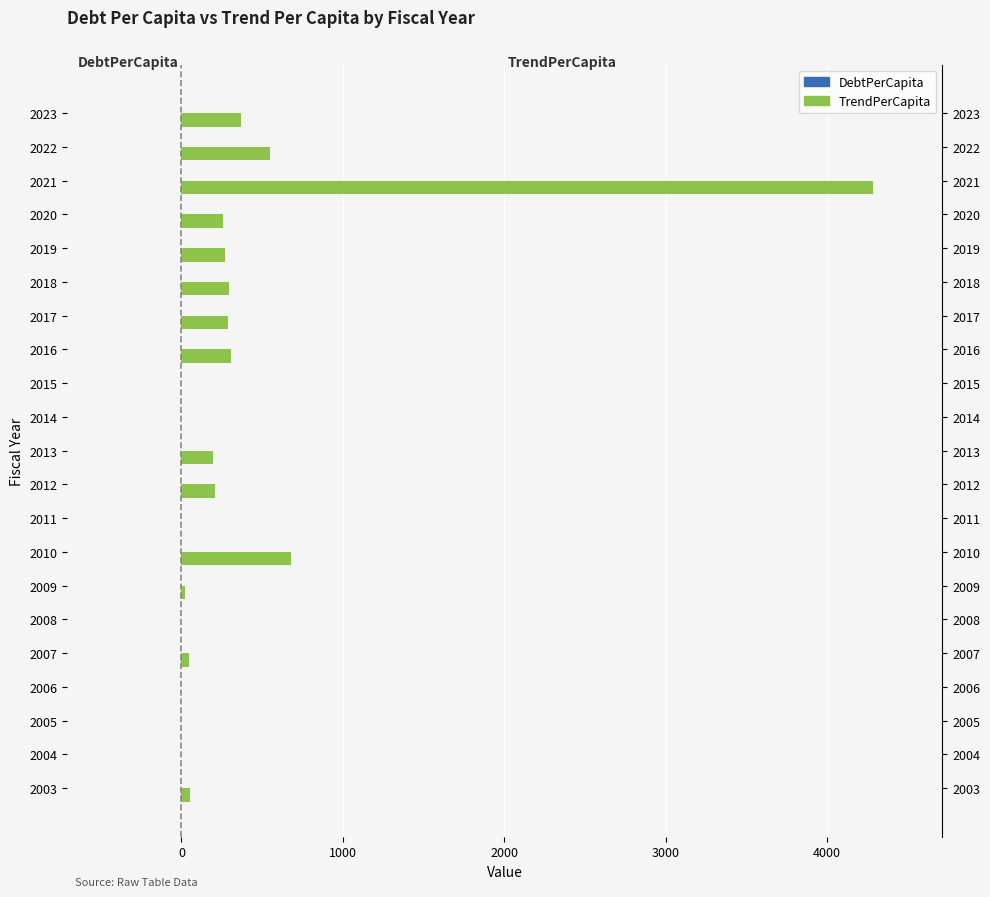

What is the sum of the values at 2023 and 2005?

369.4